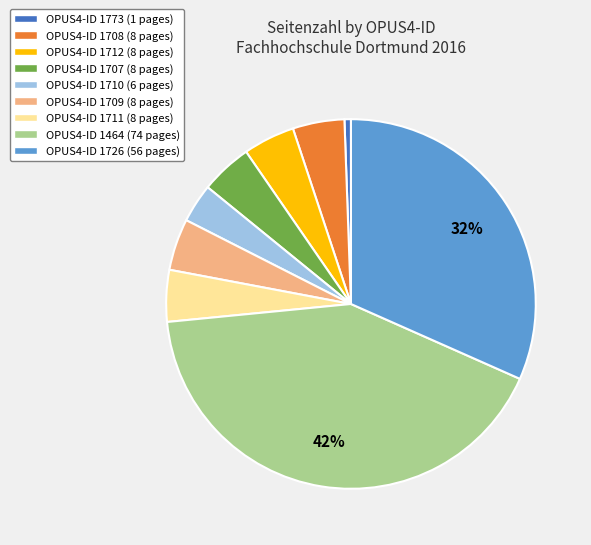

Does any single category account for the majority?

No